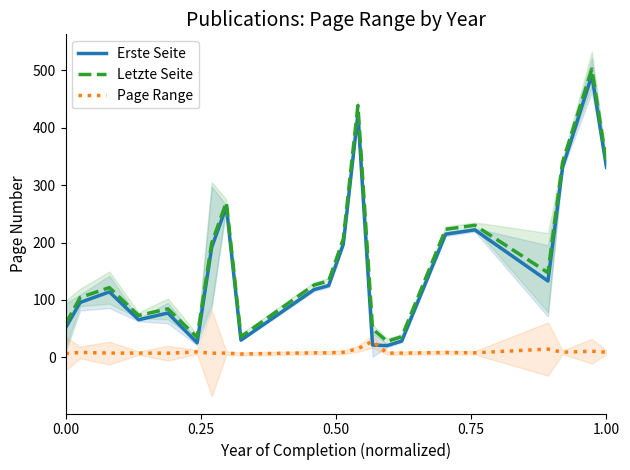

True or false: Page Range and Letzte Seite cross at least once.

False